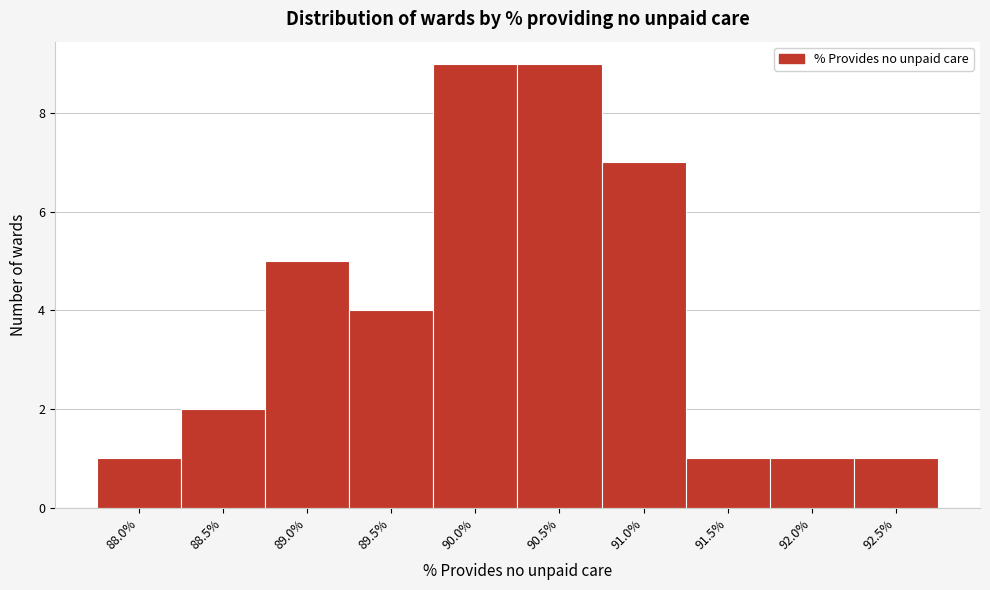

Reading right to left, transcribe all the data shown in this chart.

1	1	1	7	9	9	4	5	2	1